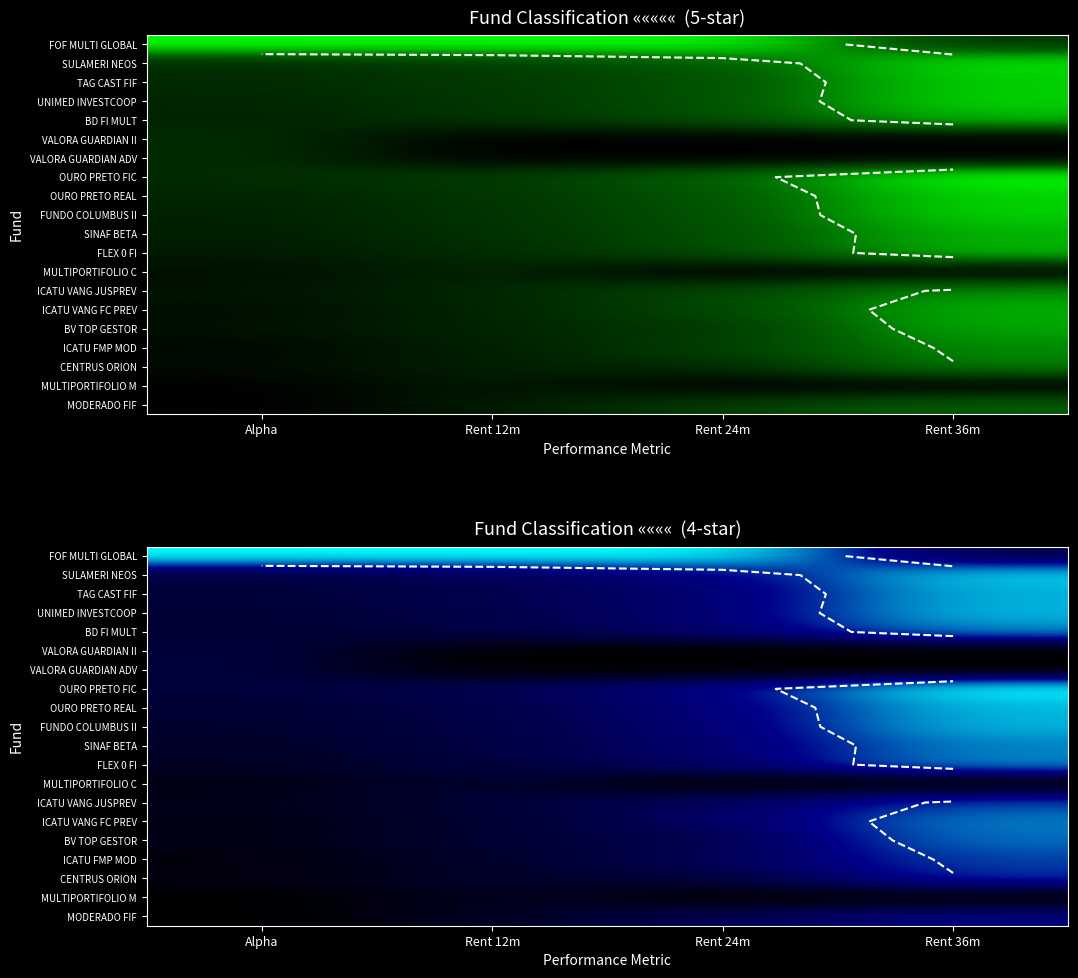

True or false: FUNDO COLUMBUS II has a value of 0.9 at Rent 36m.

True